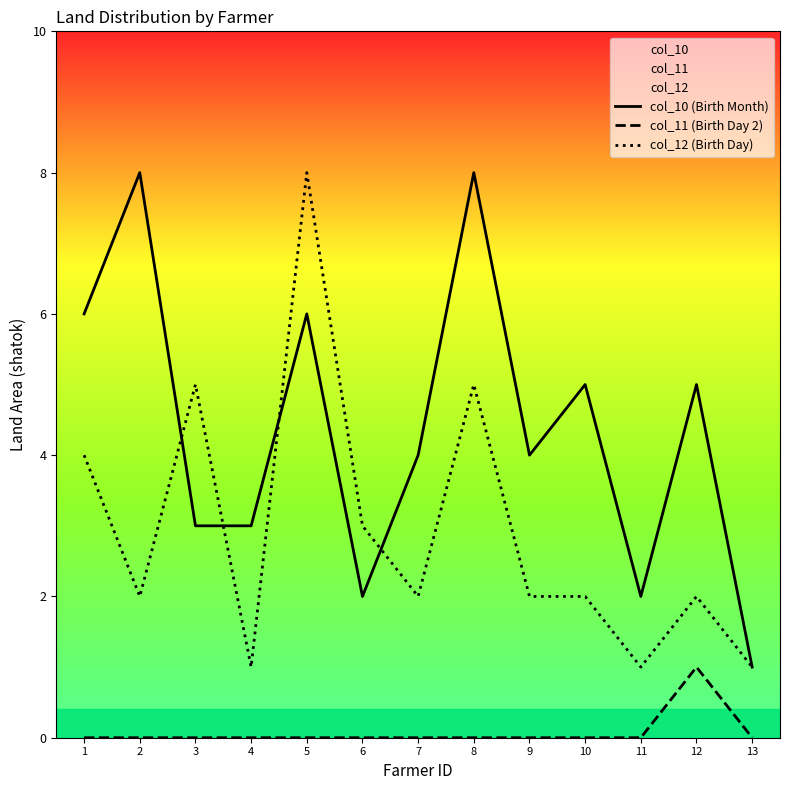

Which series has the largest range (max minus min)?

col_10 (Birth Month)